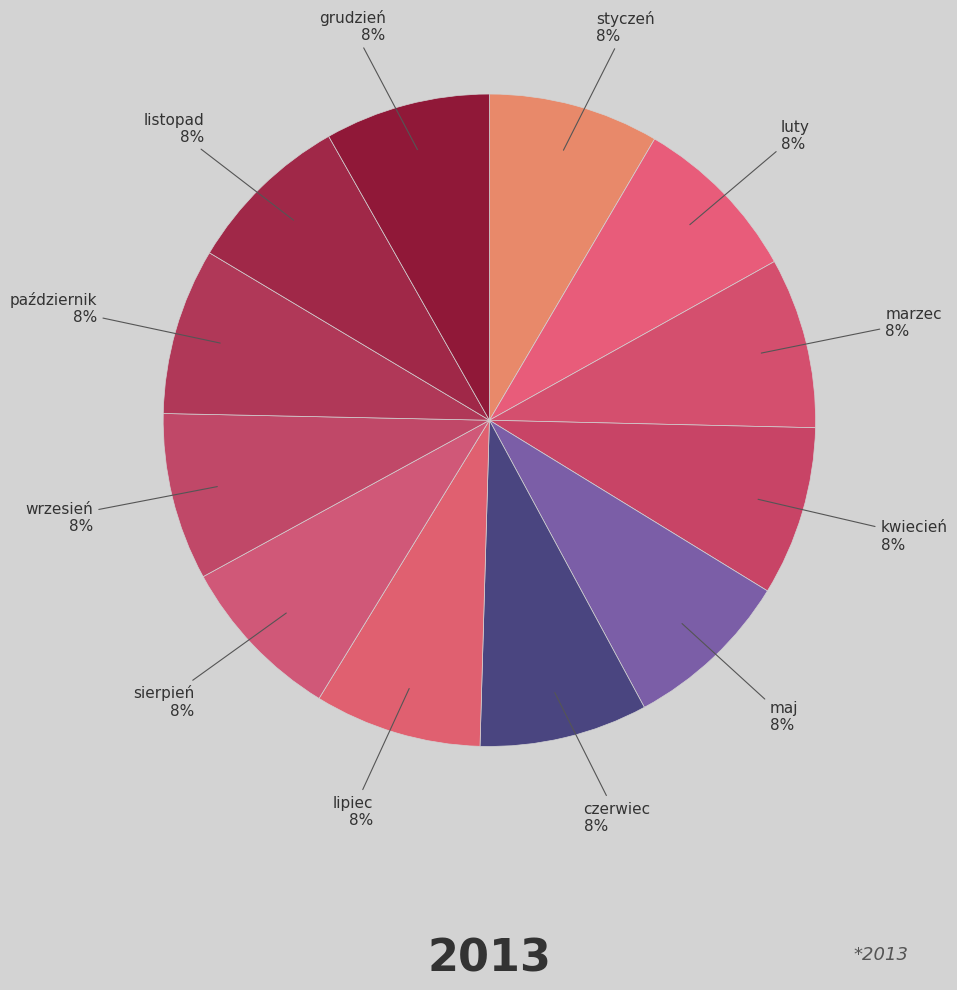

How many segments does this pie chart have?

12